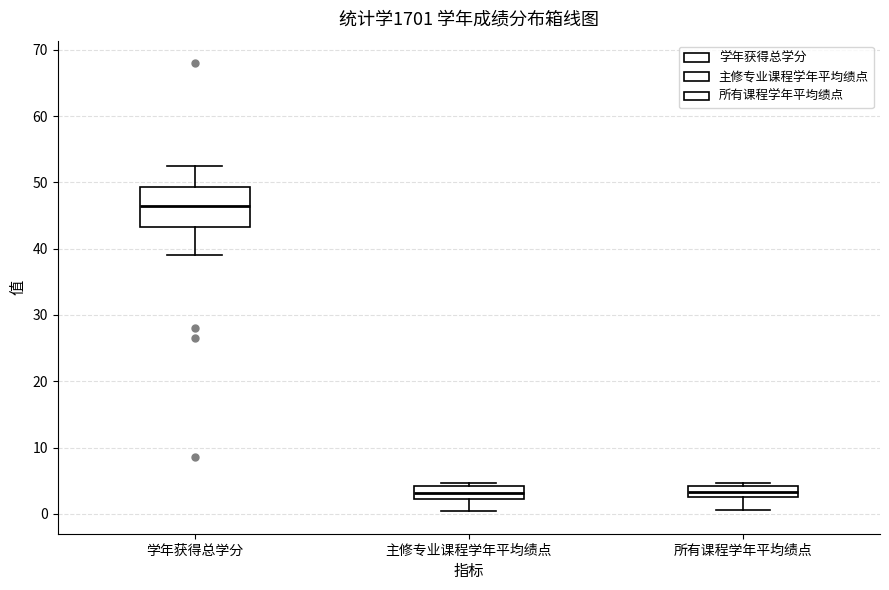

Reading left to right, transcribe this box plot: for each box, give where its median line is, the range the box spans, and where its two whiskers end, as read against the y-axis. The values are not printed on the chart, so give them approximately, as read against the axis.

学年获得总学分: median 47, box 43 to 49, whiskers 39 to 53
主修专业课程学年平均绩点: median 3, box 2 to 4, whiskers 0 to 5
所有课程学年平均绩点: median 3 (inside the box), box 3 to 4, whiskers 1 to 5